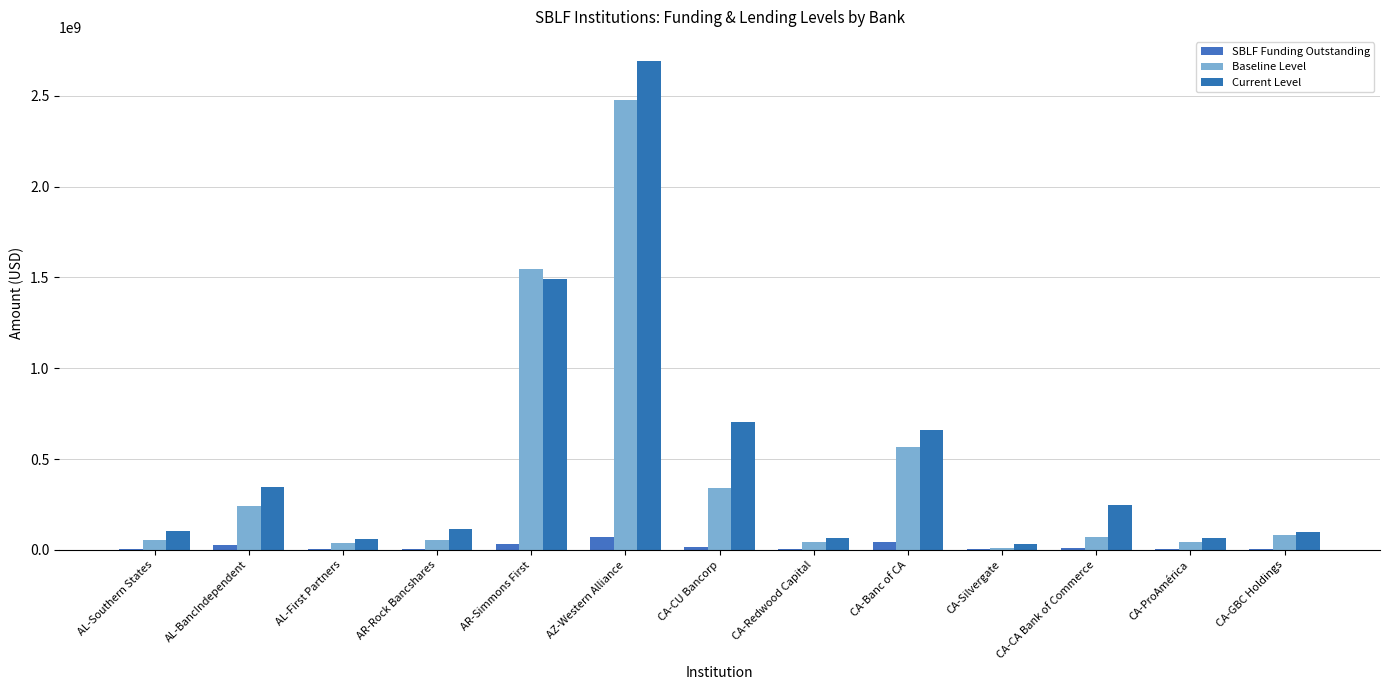

What is the difference between the second highest and second lowest values in the Baseline Level series?

1507771000